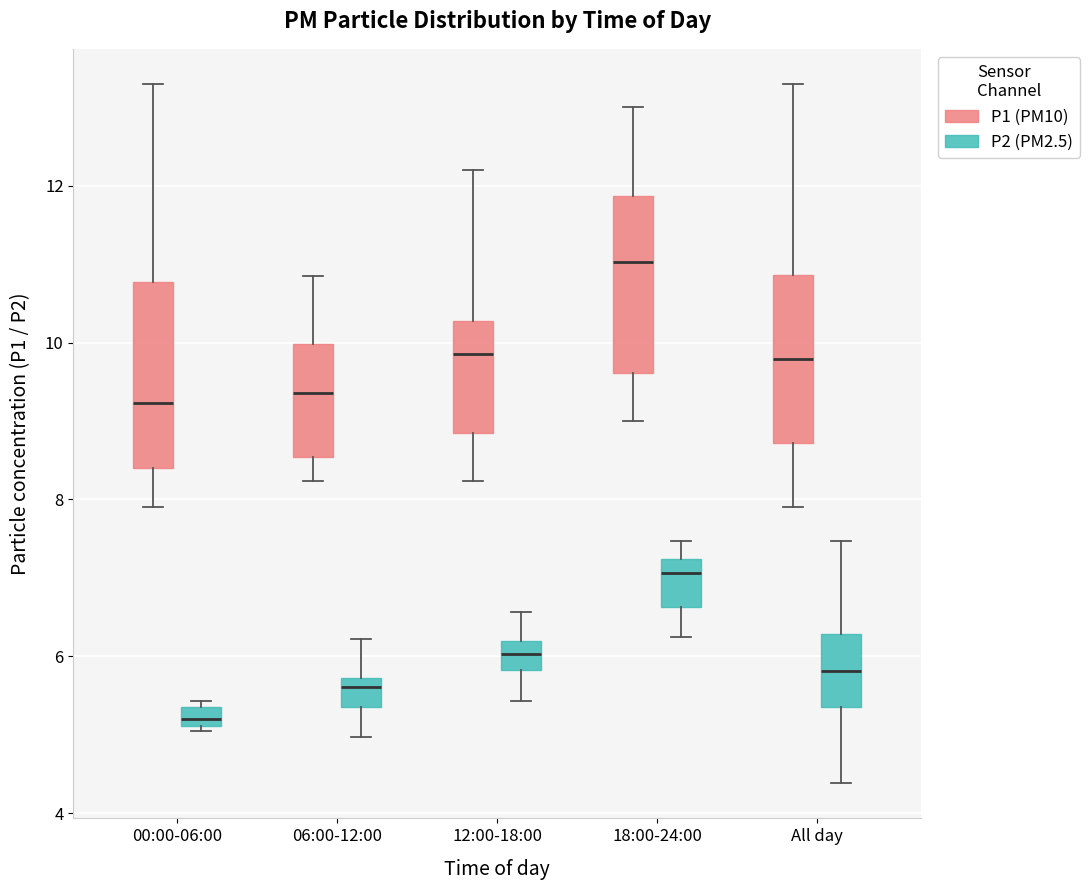

Where does the median line of the box for 12:00-18:00 (P1 (PM10)) sit on the y-axis? The values are not printed on the chart, so give them approximately, as read against the axis.

9.8